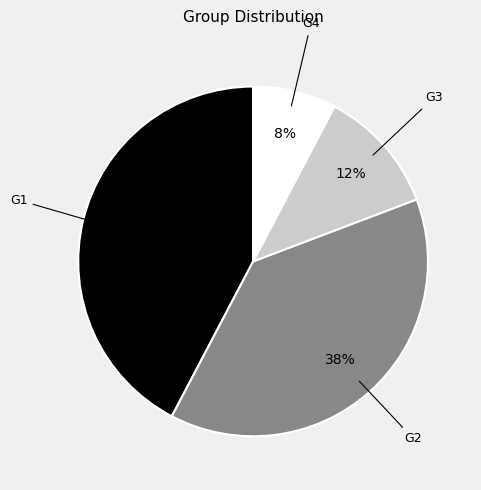

Which slice is the largest?

G1